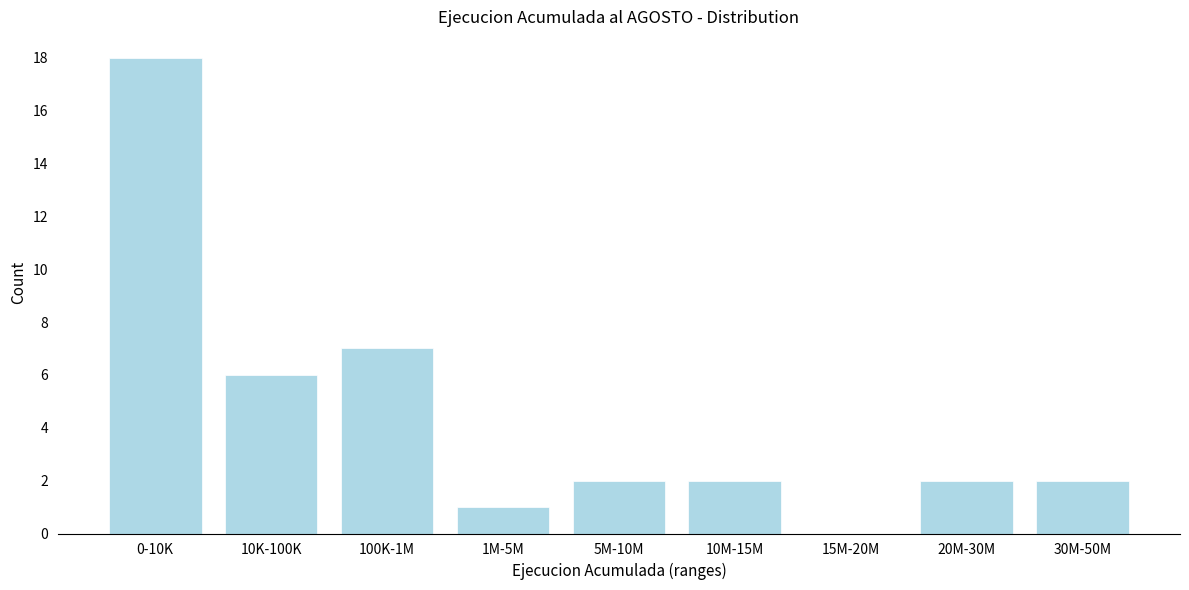

Reading left to right, list all the values displayed in this chart.

0-10K=18	10K-100K=6	100K-1M=7	1M-5M=1	5M-10M=2	10M-15M=2	15M-20M=0	20M-30M=2	30M-50M=2